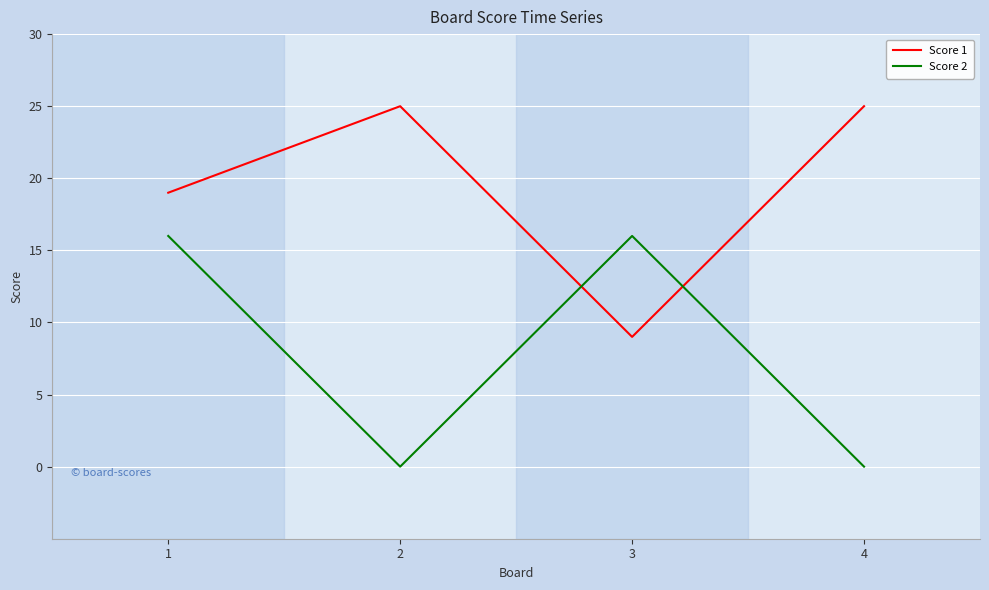

What is the sum of all Score 1 values?

78